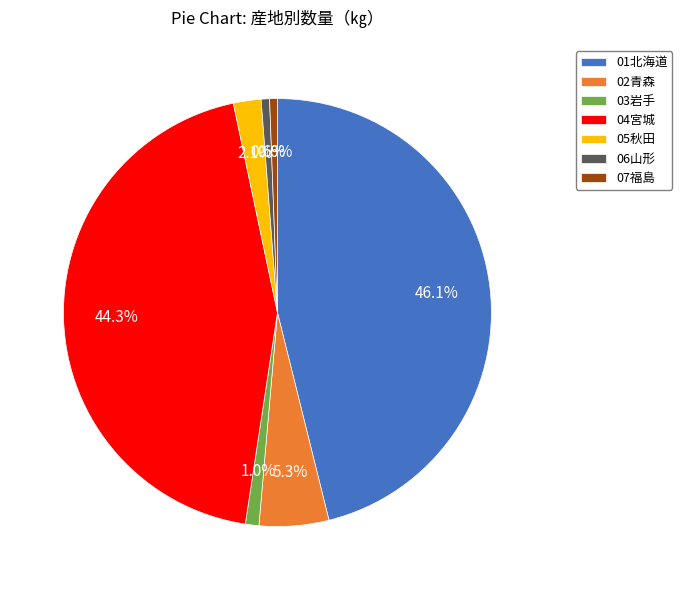

To the nearest percent, what is the difference between the 04宮城 and 01北海道 slice percentages?

2%